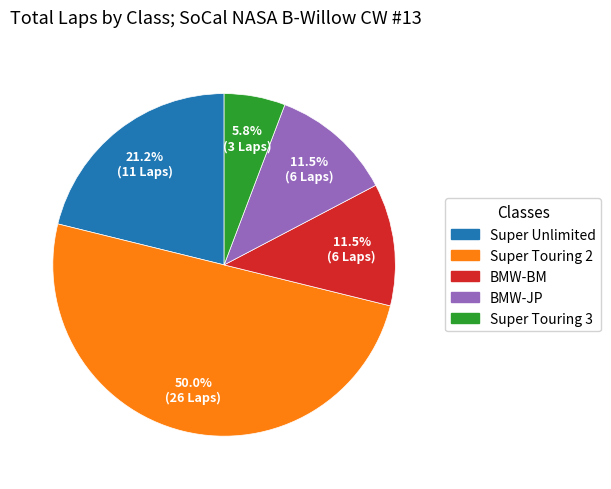

Which slice represents more than half of the pie?

Super Touring 2